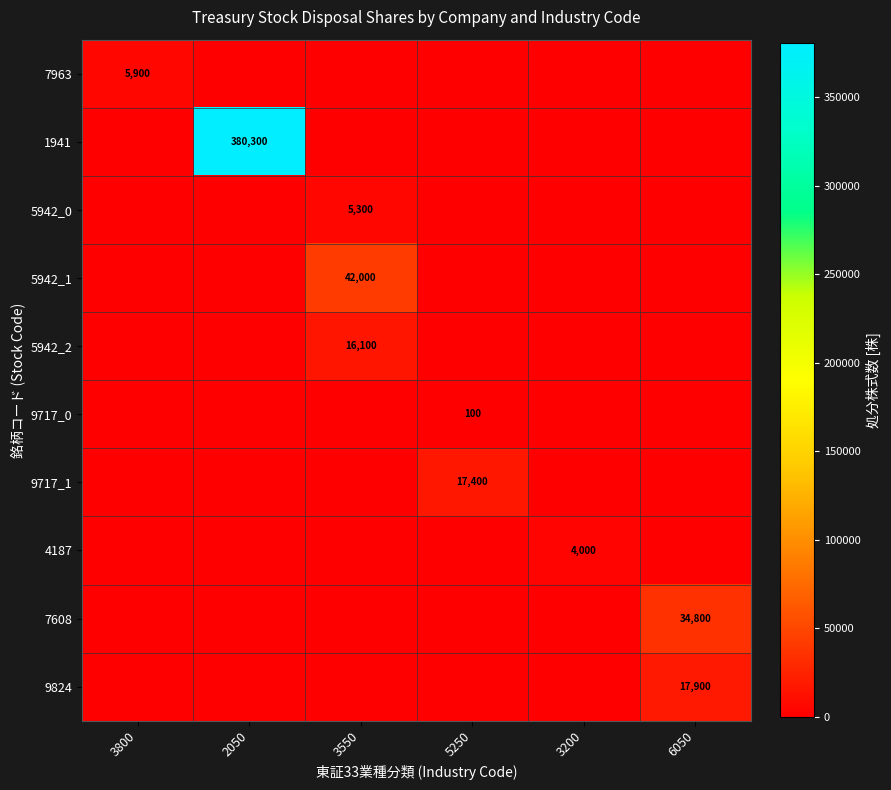

The value of 4187 at 3200 is 5941. True or false?

False